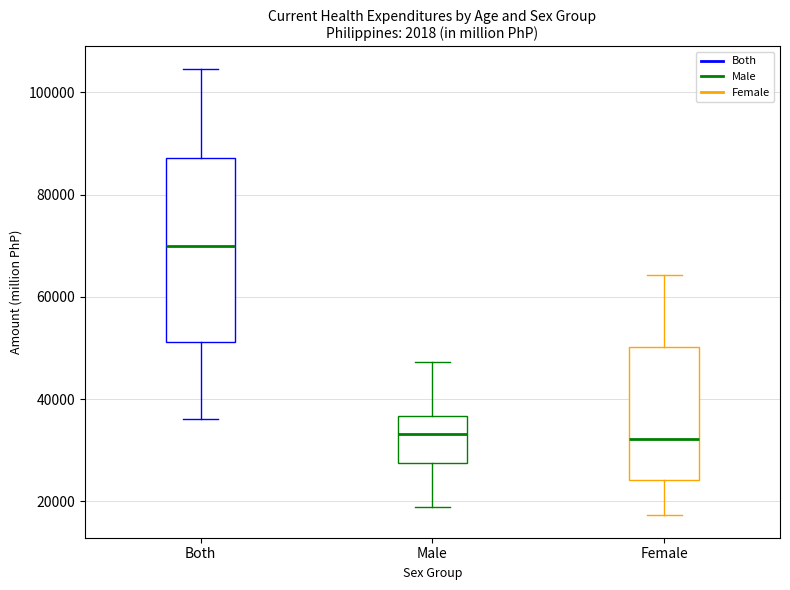

Where does the median line of the box for Male sit on the y-axis? The values are not printed on the chart, so give them approximately, as read against the axis.

34000